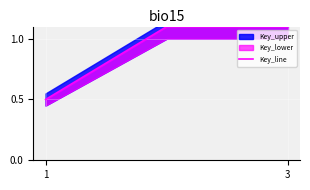

Is it true that the value at 3 is 1.1?

True